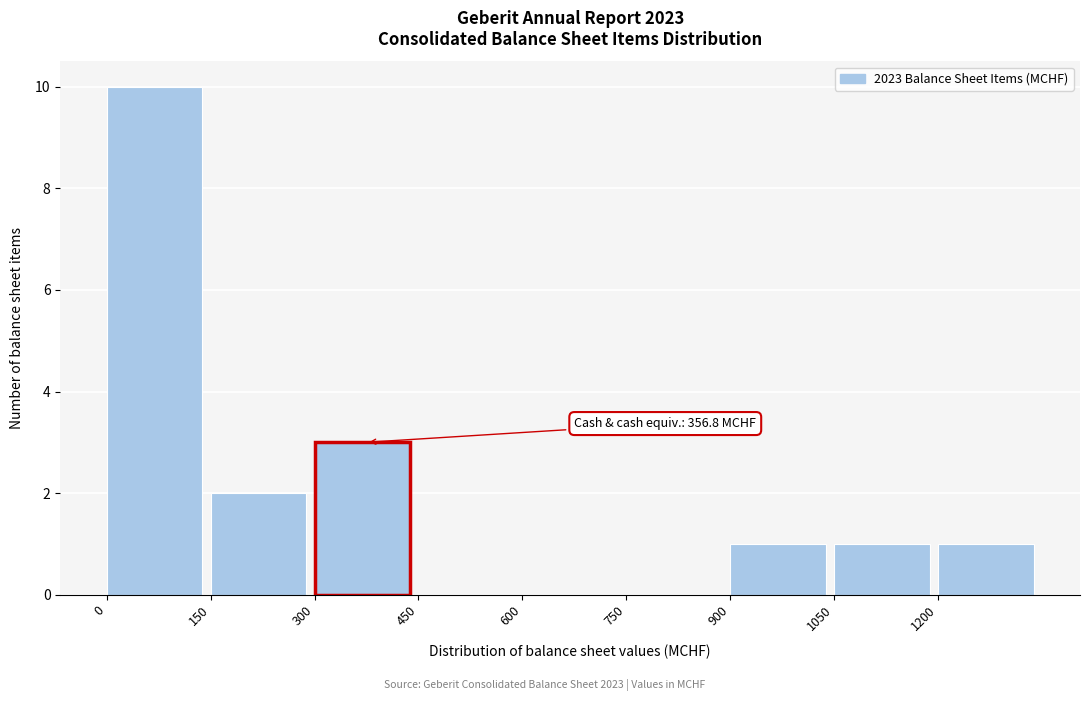

Which range on the x-axis has the tallest bar?

0 to 150